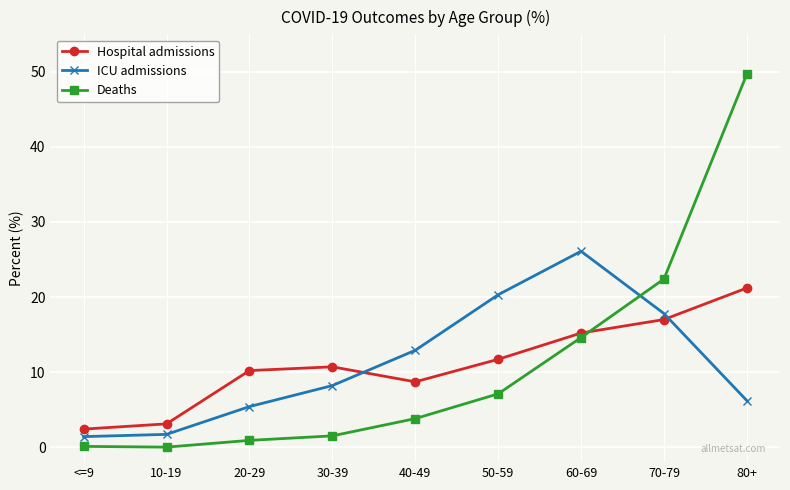

Which series ends up on top after the final intersection of Hospital admissions and Deaths?

Deaths